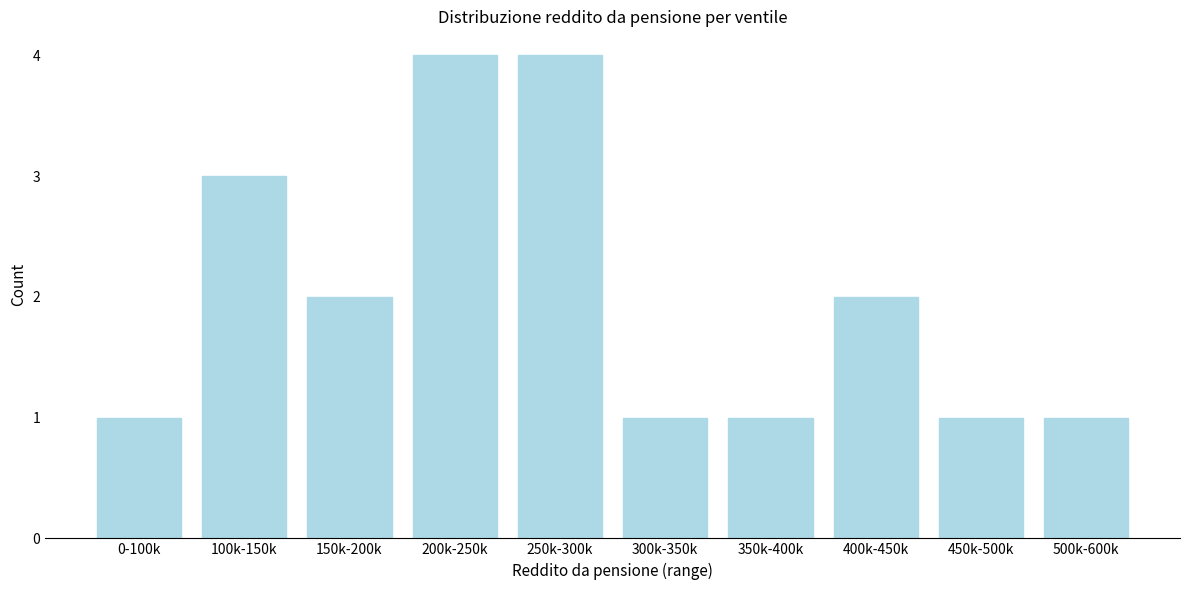

Reading left to right, transcribe all the data shown in this chart.

0-100k=1	100k-150k=3	150k-200k=2	200k-250k=4	250k-300k=4	300k-350k=1	350k-400k=1	400k-450k=2	450k-500k=1	500k-600k=1